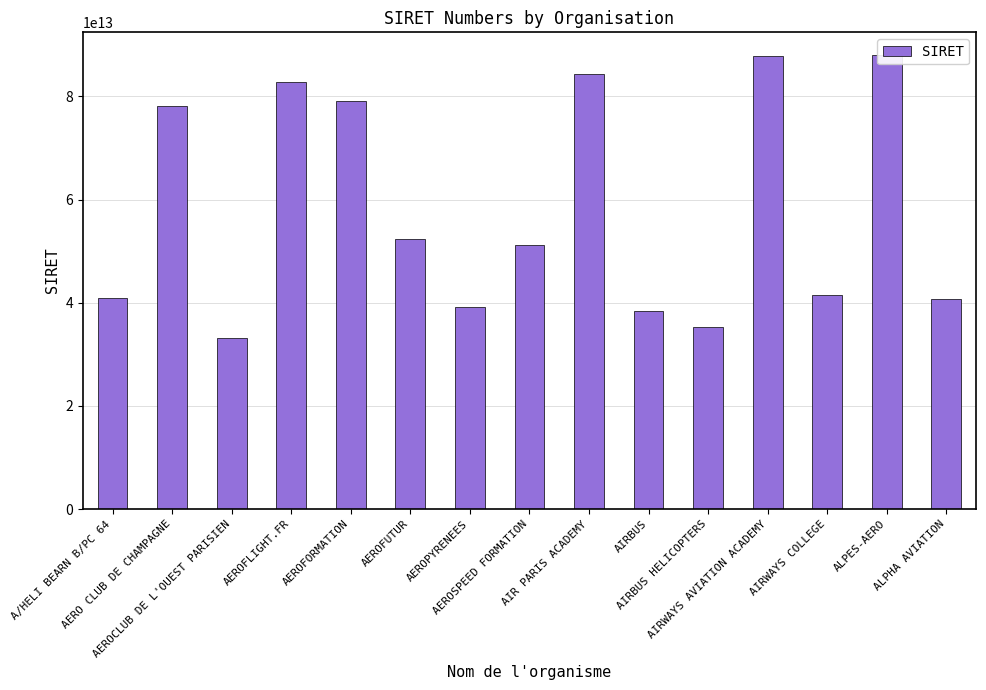

How many categories are shown in the chart?

15